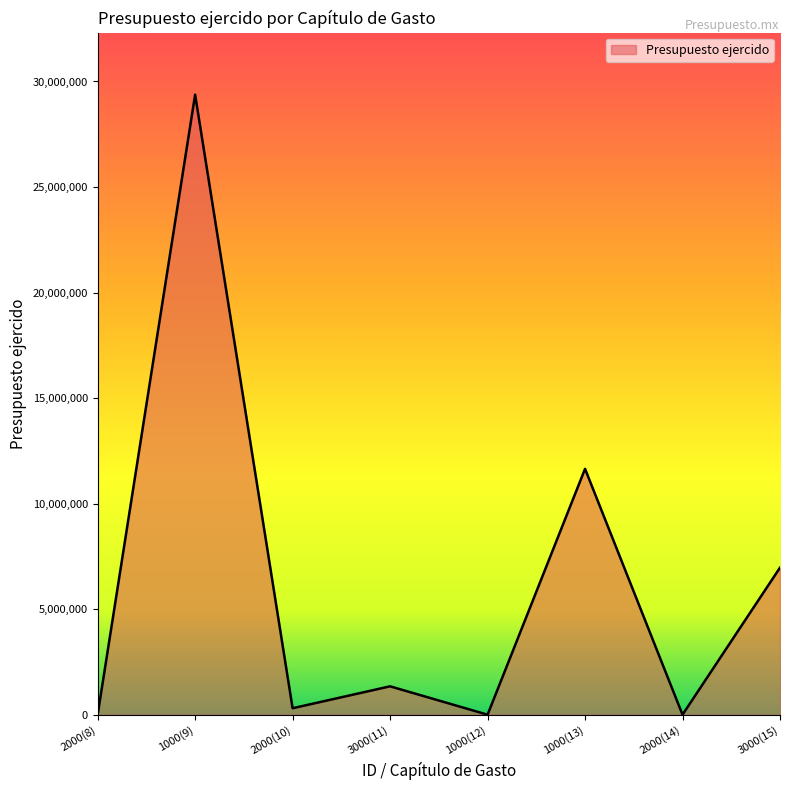

What is the average value?

6205198.0